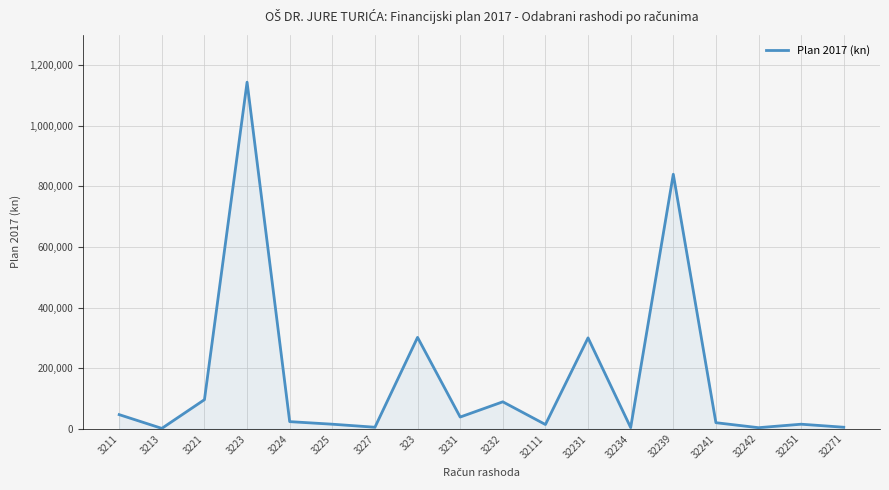

What is the difference between the maximum and second lowest values?

1140400